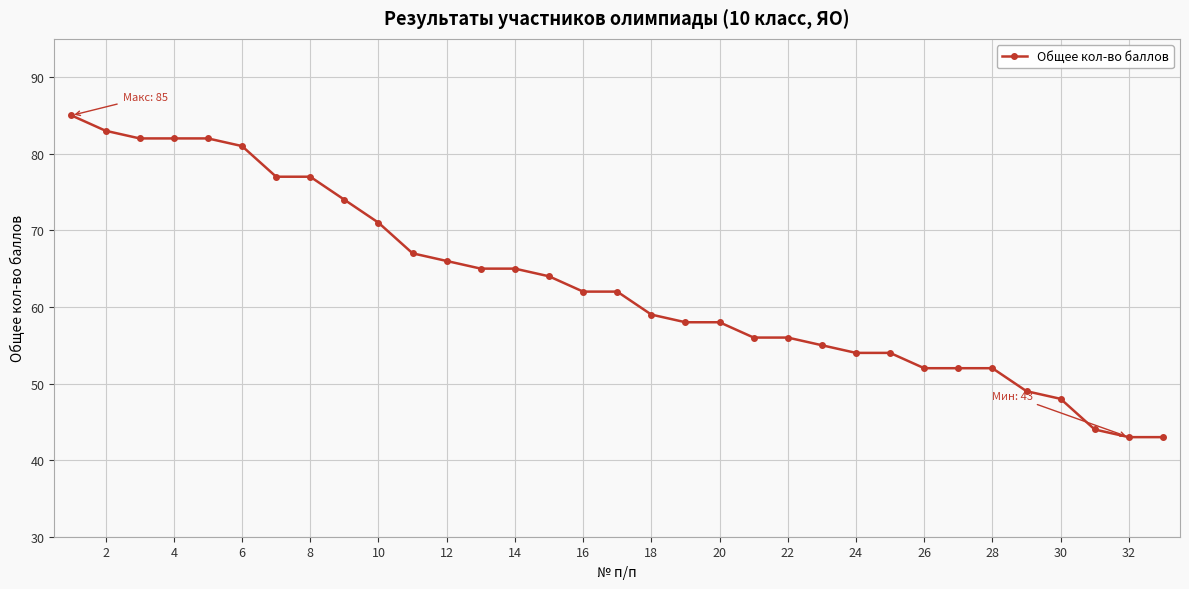

What is the difference between the maximum and minimum values?

42